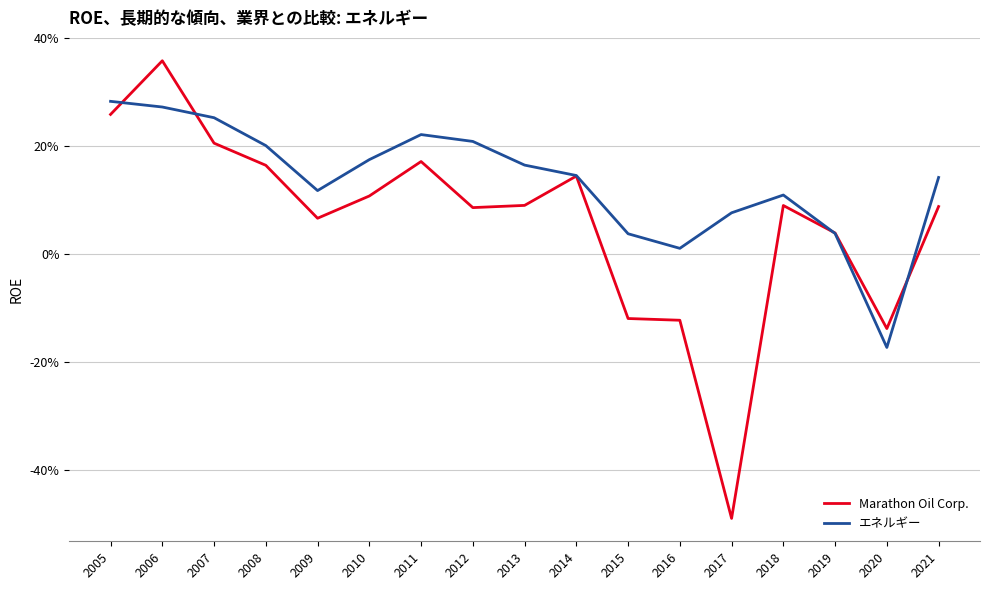

Reading left to right, list all the values displayed in this chart.

Marathon Oil Corp.: 2005=0.3	2006=0.4	2007=0.2	2008=0.2	2009=0.1	2010=0.1	2011=0.2	2012=0.1	2013=0.1	2014=0.1	2015=-0.1	2016=-0.1	2017=-0.5	2018=0.1	2019=0.0	2020=-0.1	2021=0.1
エネルギー: 2005=0.3	2006=0.3	2007=0.3	2008=0.2	2009=0.1	2010=0.2	2011=0.2	2012=0.2	2013=0.2	2014=0.1	2015=0.0	2016=0.0	2017=0.1	2018=0.1	2019=0.0	2020=-0.2	2021=0.1